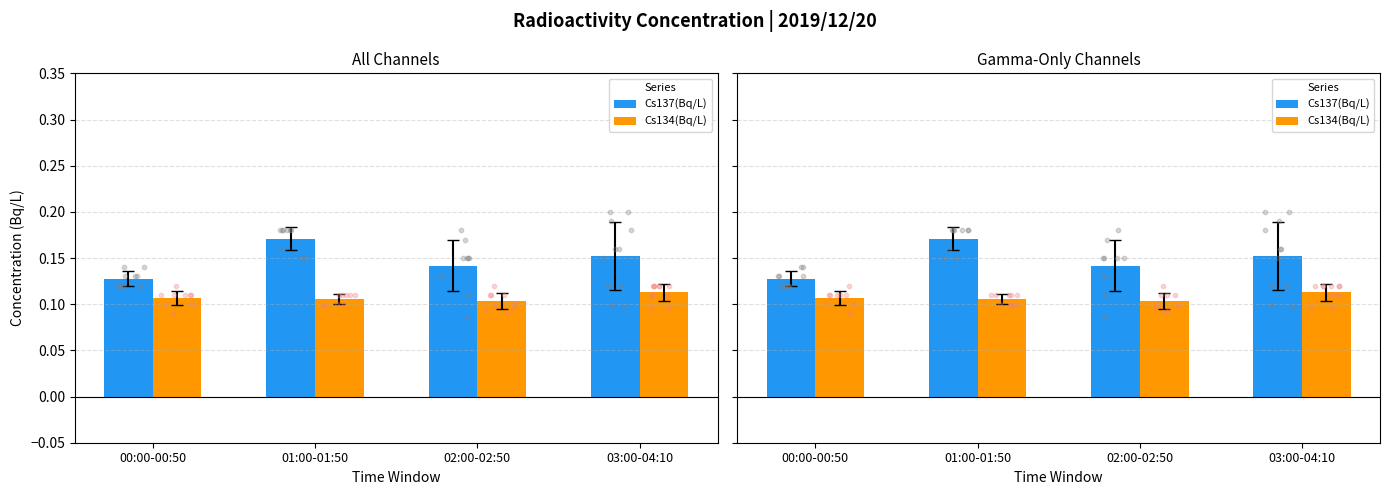

At how many categories does at least one series exceed 0?

4